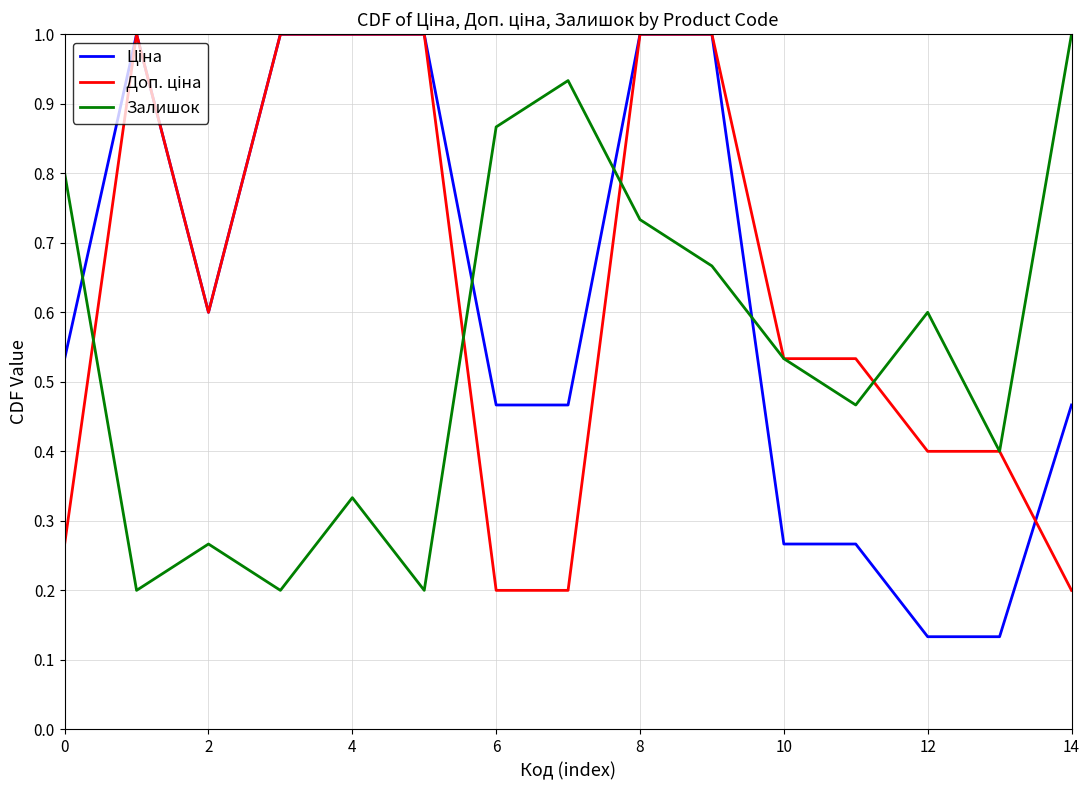

The value of Залишок at 4 is 0.2. True or false?

False